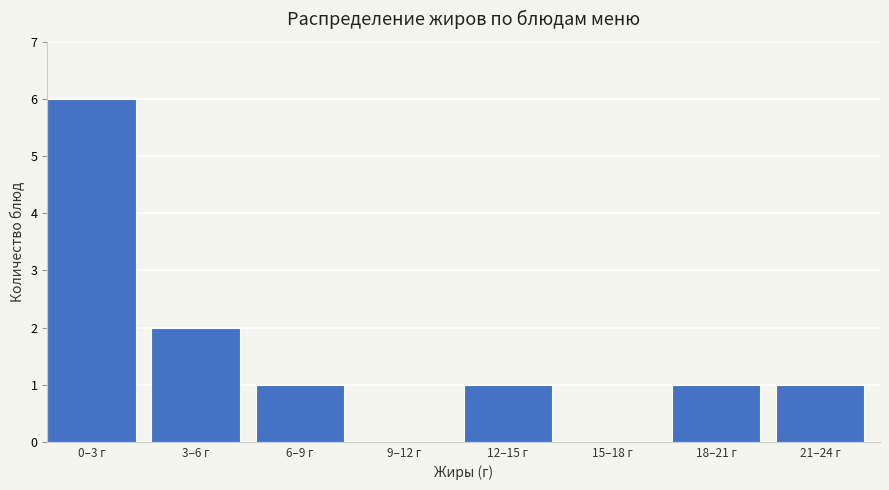

Reading left to right, transcribe all the data shown in this chart.

0–3 г=6	3–6 г=2	6–9 г=1	9–12 г=0	12–15 г=1	15–18 г=0	18–21 г=1	21–24 г=1